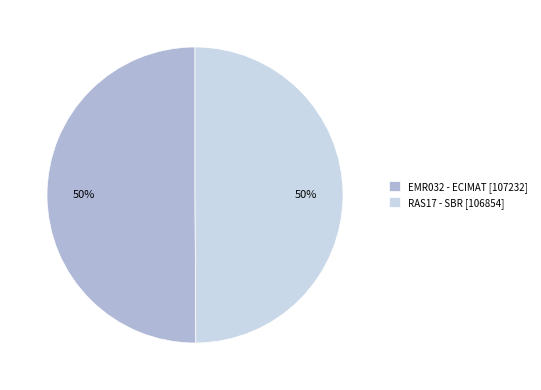

Combined, do EMR032 - ECIMAT [107232] and RAS17 - SBR [106854] account for over 50%?

Yes